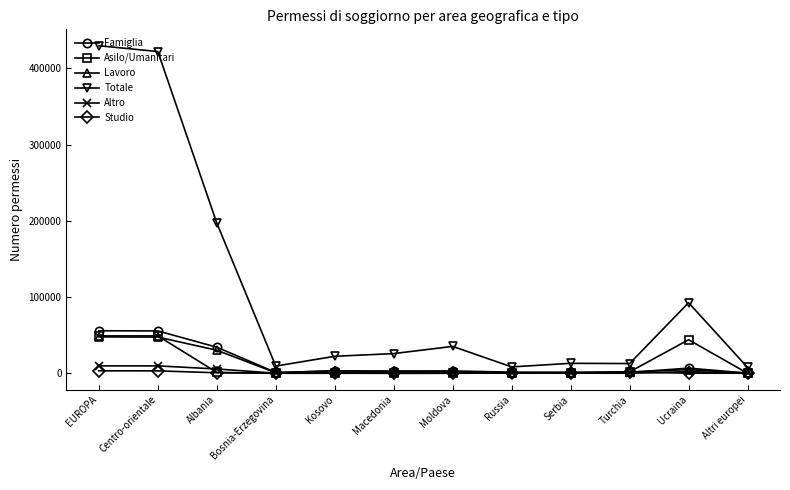

True or false: Totale and Famiglia cross at least once.

False